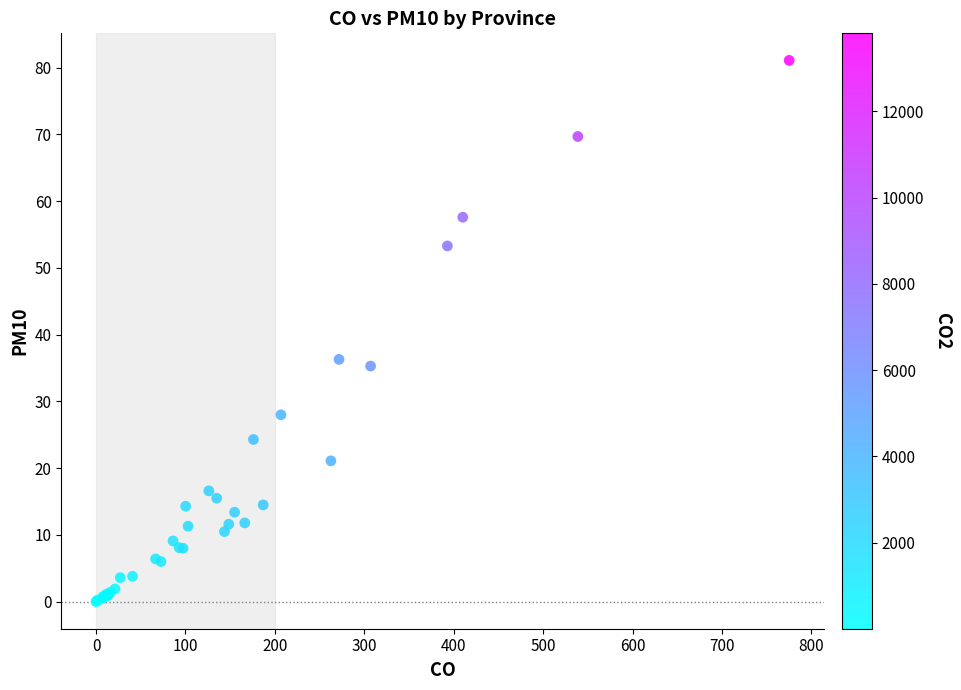

What Y value in the scatter plot is closest to 40?

36.3